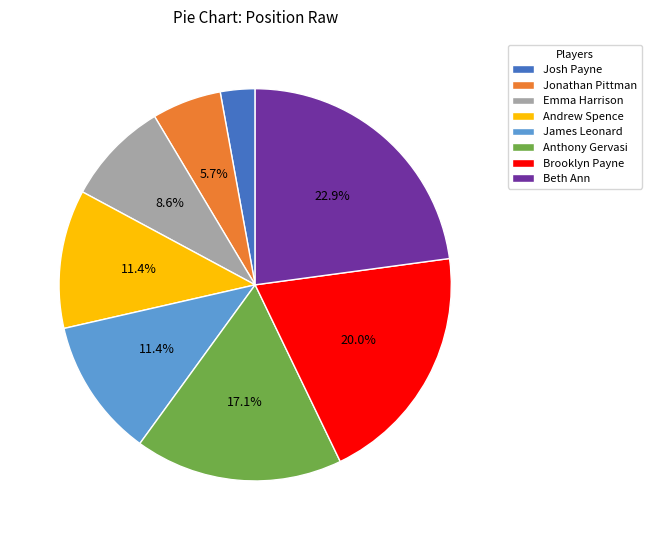

How many slices are in this pie chart?

8